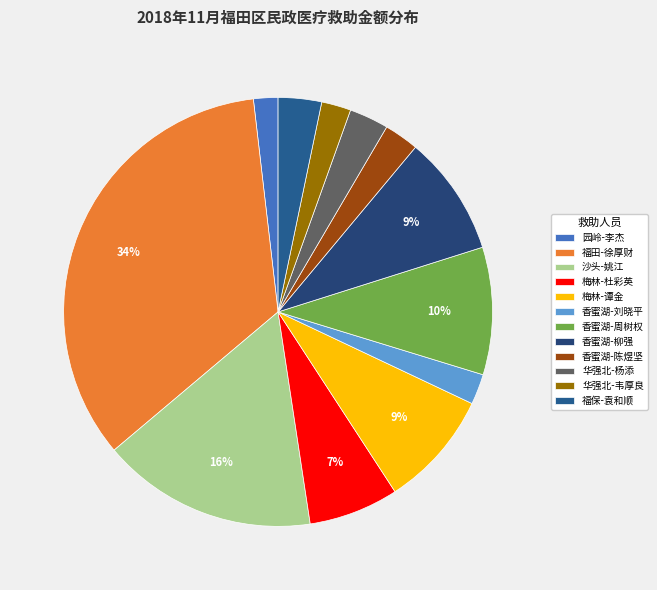

Is the sum of 梅林-杜彩英 and 福田-徐厚财 greater than half?

No